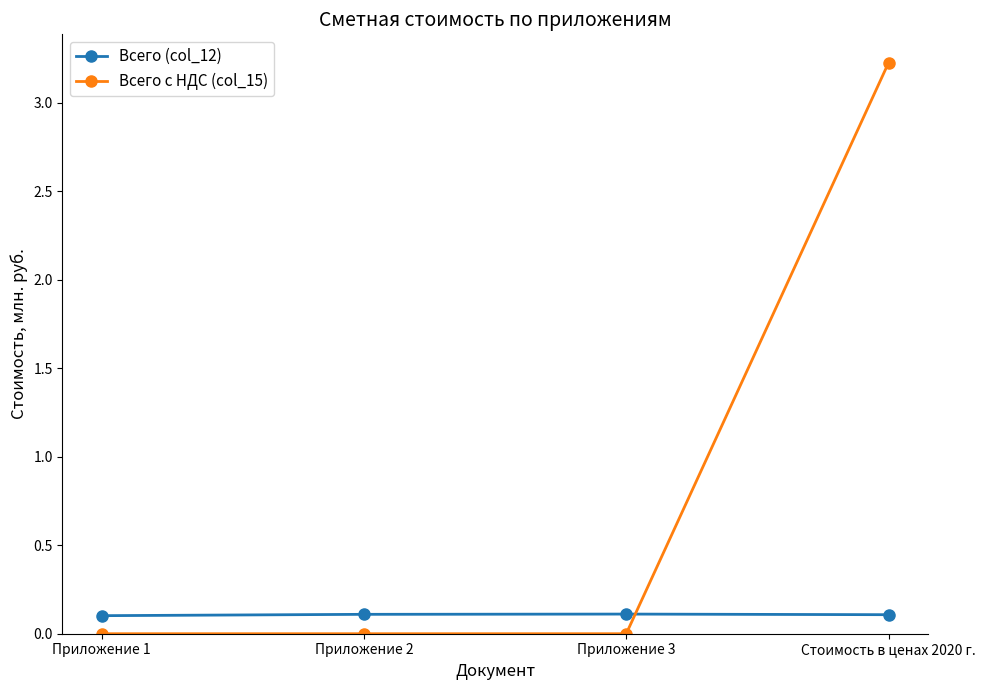

Which series has the largest total across all categories?

Всего с НДС (col_15)